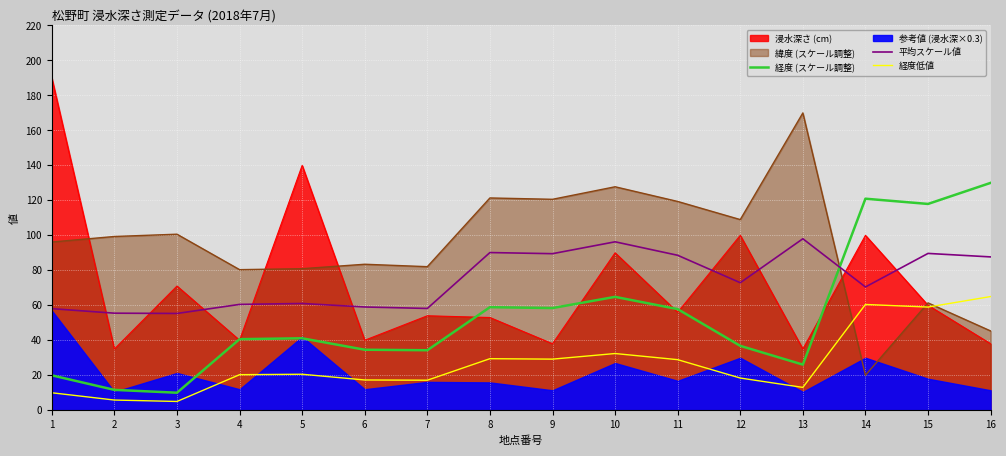

Where is the first local maximum for 経度 (スケール調整)?

5